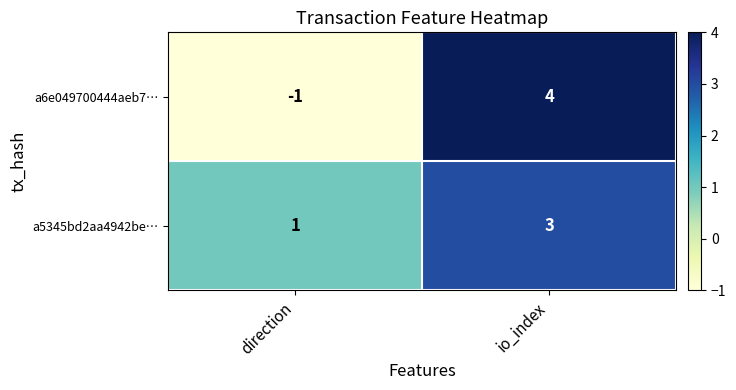

Between direction and io_index, which series saw the biggest shift?

a6e049700444aeb7…